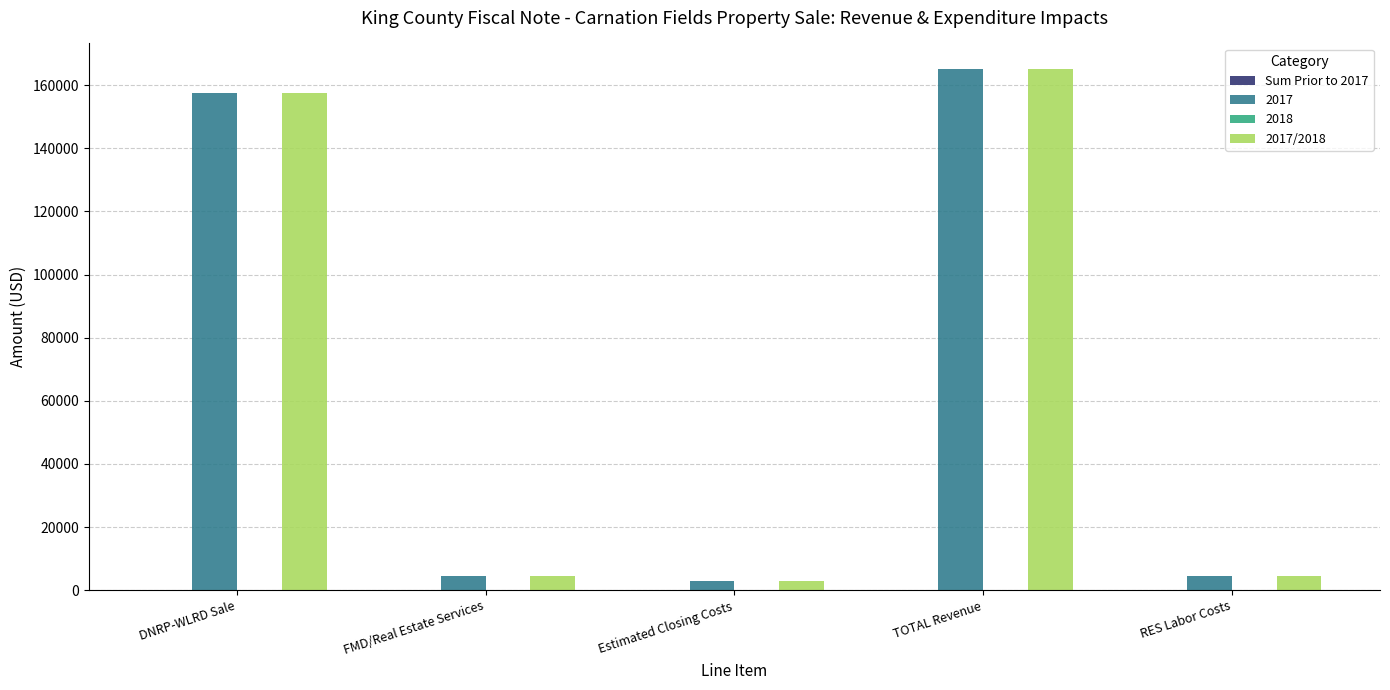

Reading left to right, what are all the values shown in this chart?

2017: 157500	4500	3000	165000	4500
2017/2018: 157500	4500	3000	165000	4500